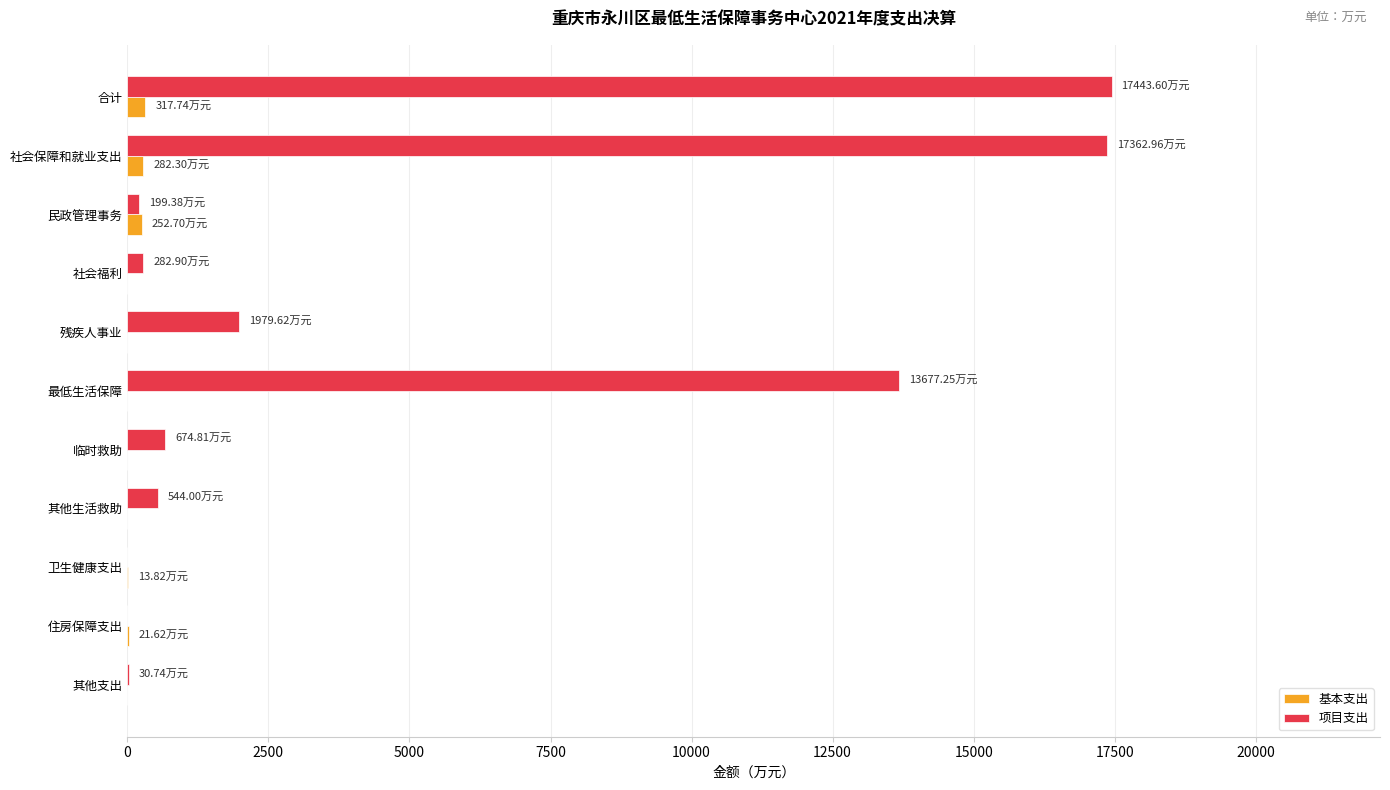

Which series has the largest range (max minus min)?

项目支出